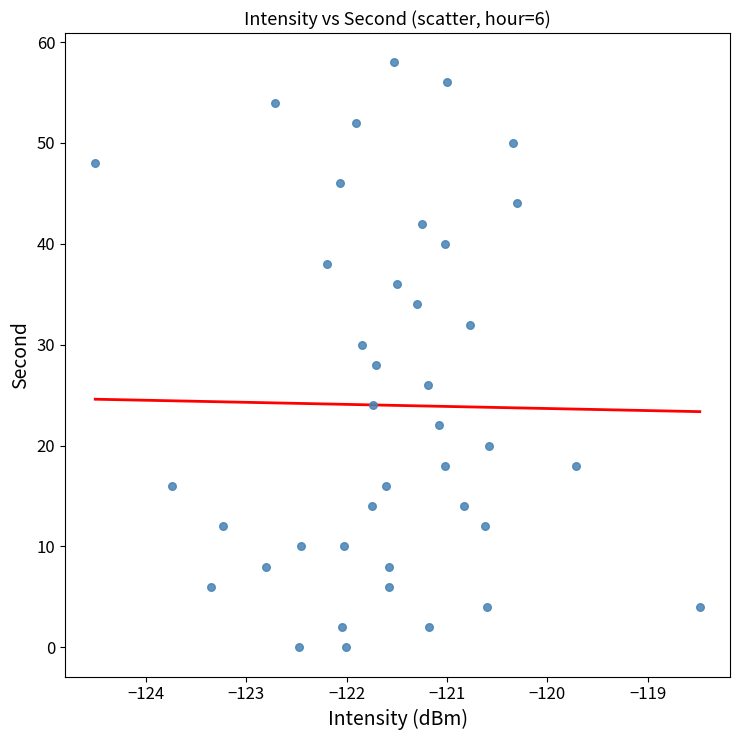

What is the range of Y values (max minus min)?

58